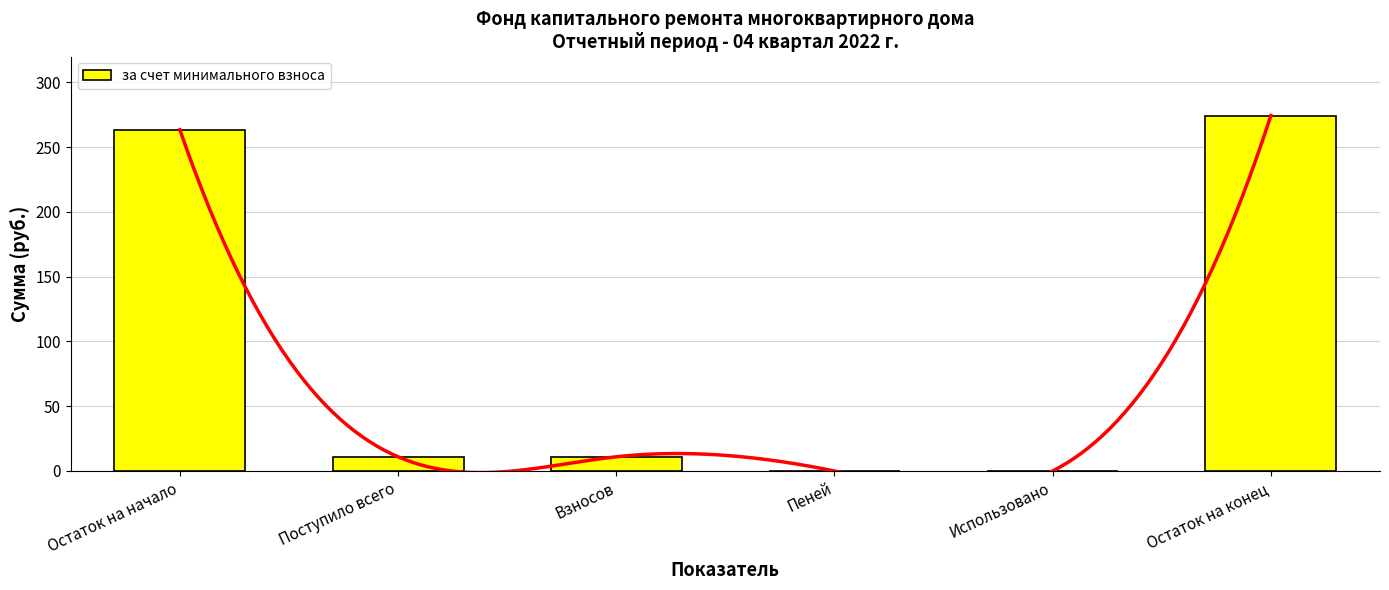

Does the chart contain stacked bars?

No